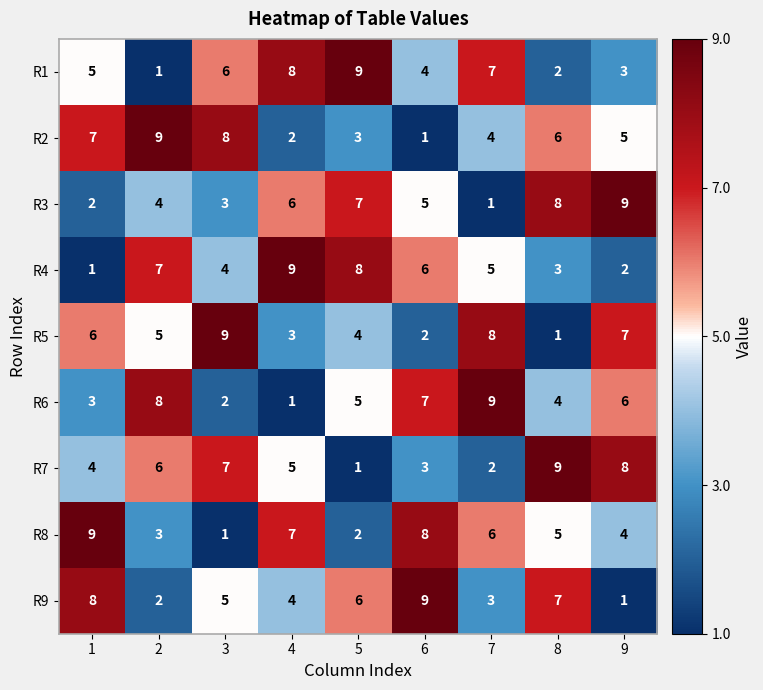

Where is R7 nearest to the value 5?

4